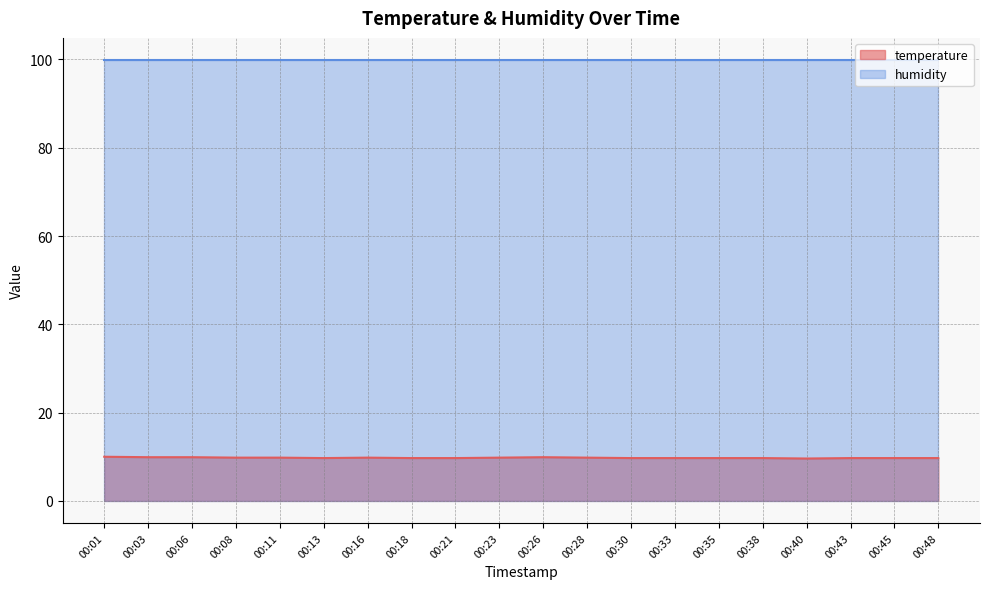

How many interior local peaks (higher than both neighbors) does the data have?

2